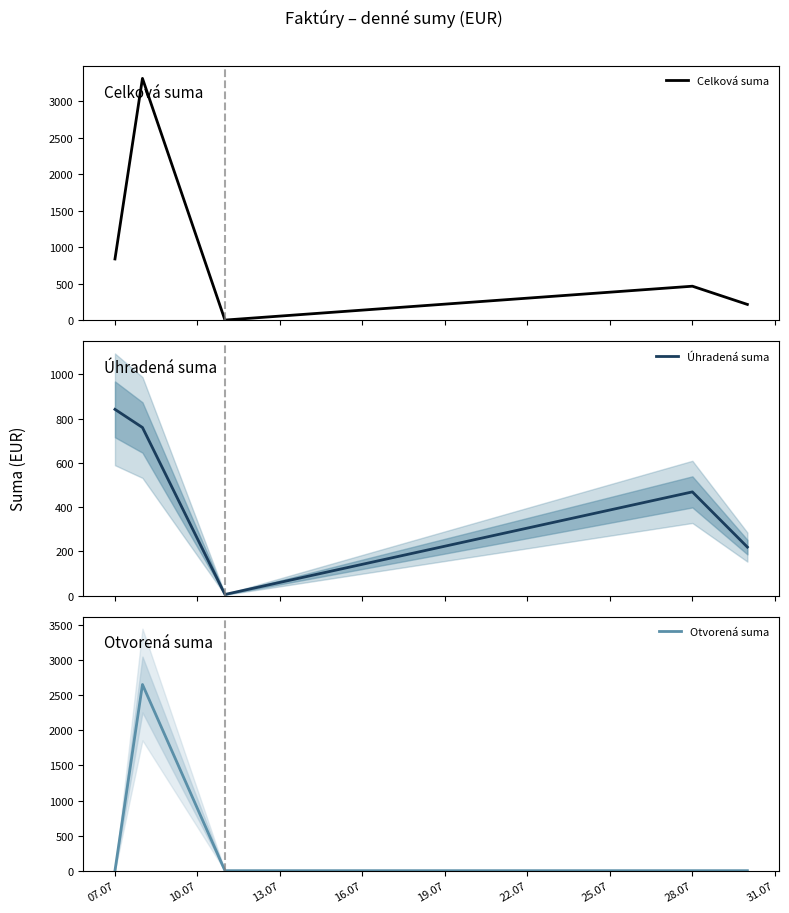

What are all the series names shown in the legend?

Celková suma, Úhradená suma, Otvorená suma